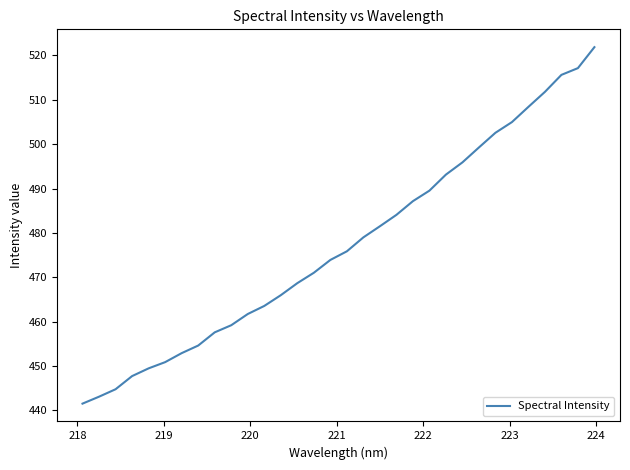

What is the difference between the maximum and minimum values?

80.3